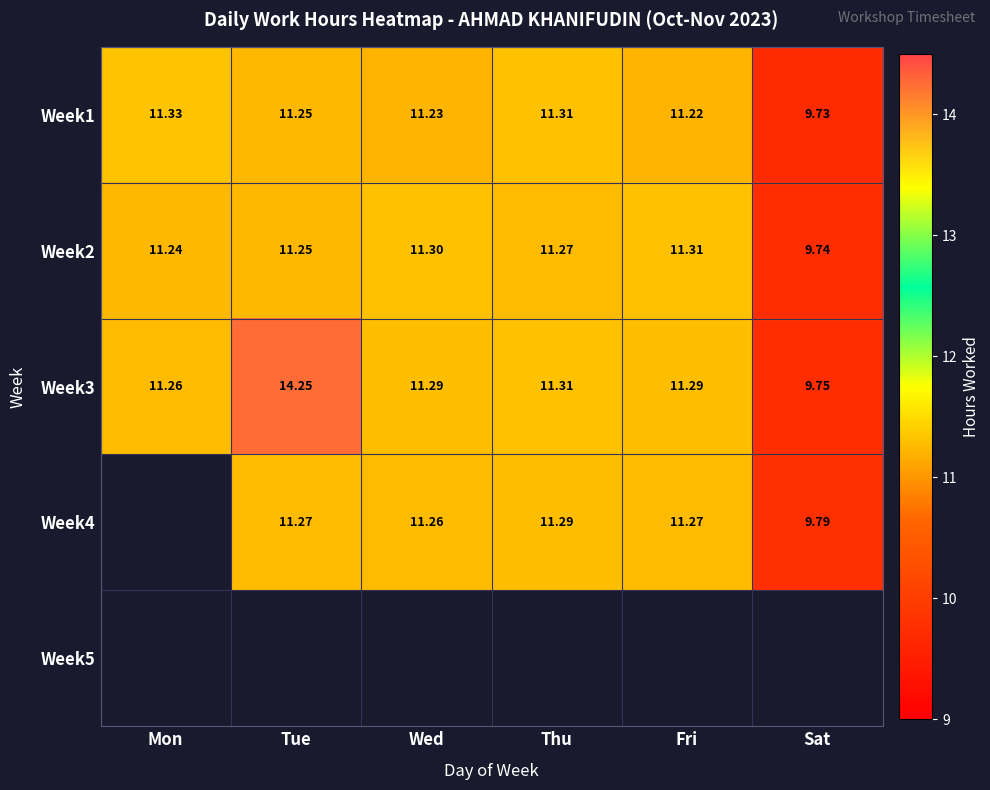

Is the value of Week3 at Fri greater than the value of Week2 at Tue?

Yes